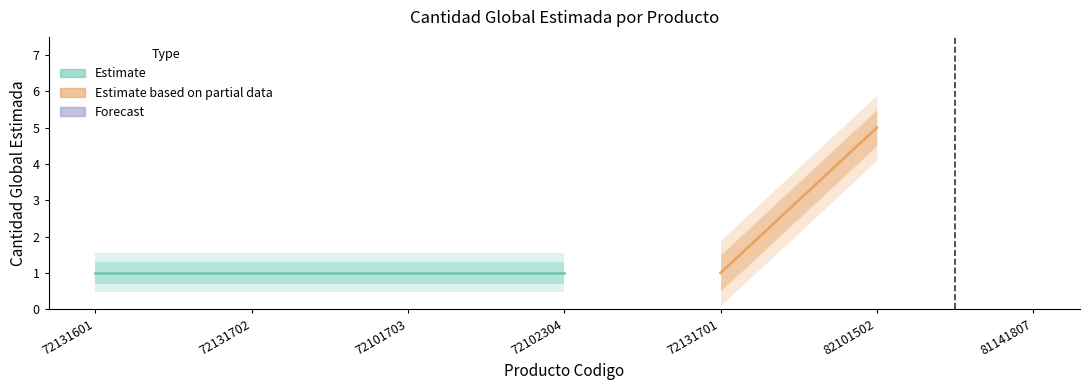

Which category has the lowest value across all series?

72131601